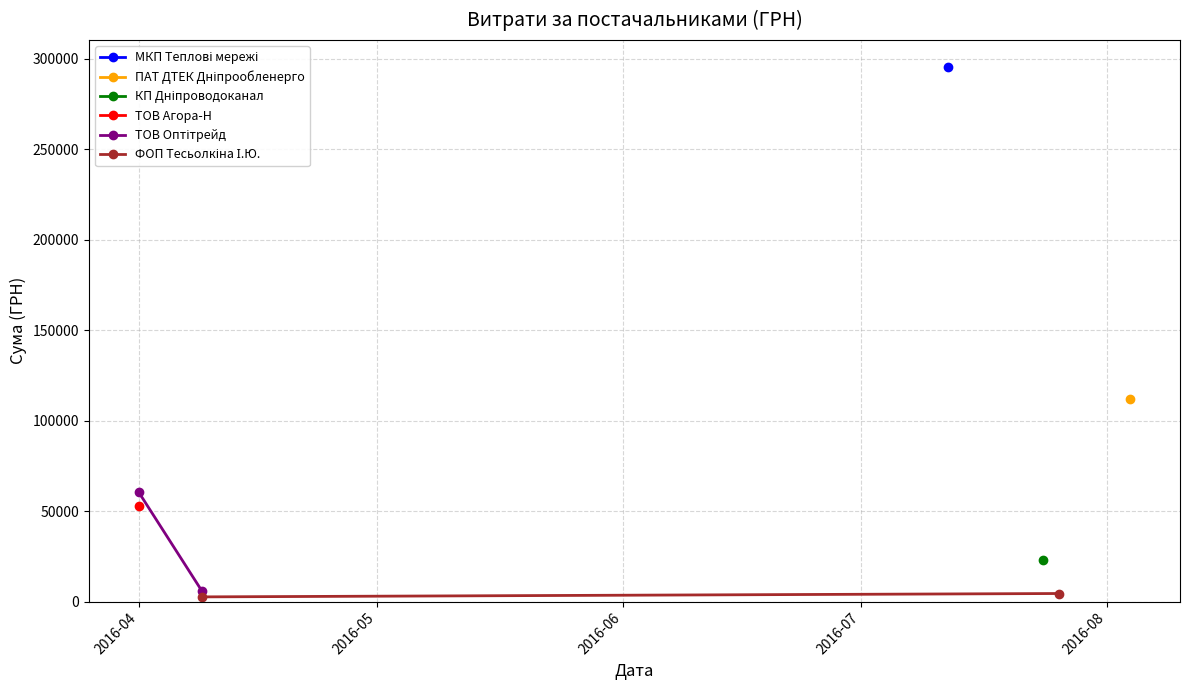

True or false: ТОВ Оптітрейд has a value of 60564.6 at 2016-04.

True